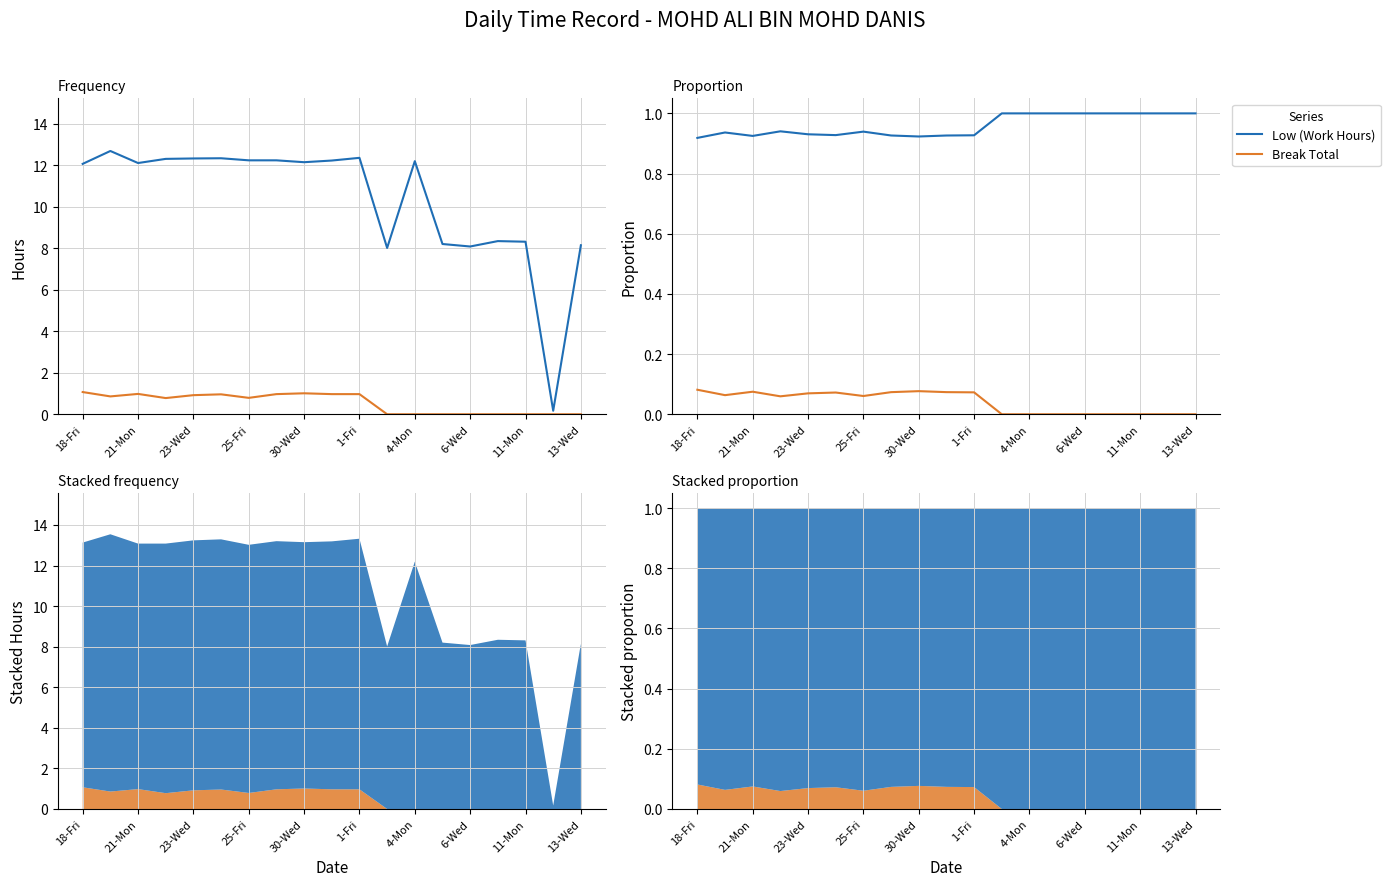

What value does the Break Total series have at 18-Fri?

0.1